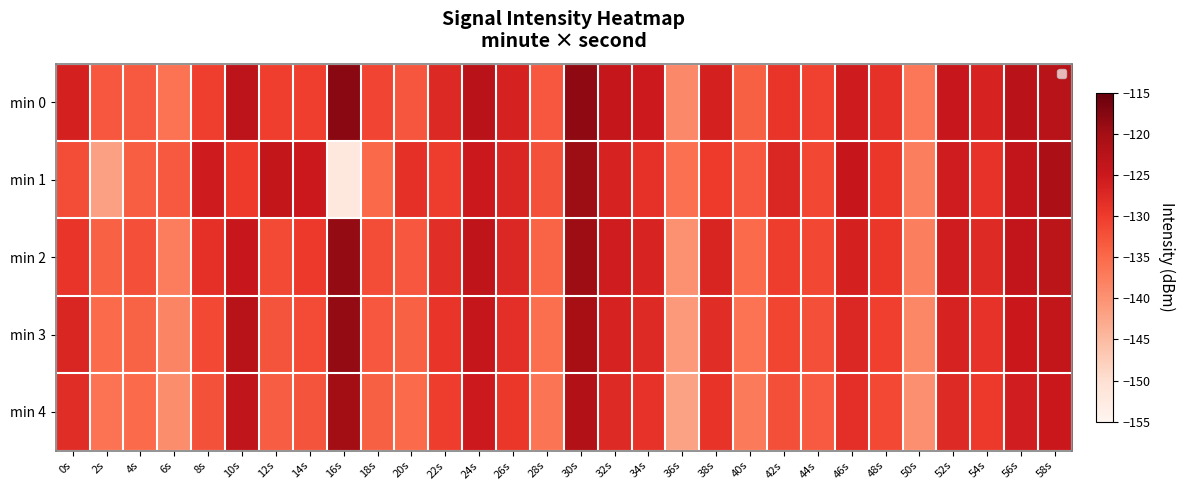

What is the difference between the highest and lowest values at 52s?

3.1